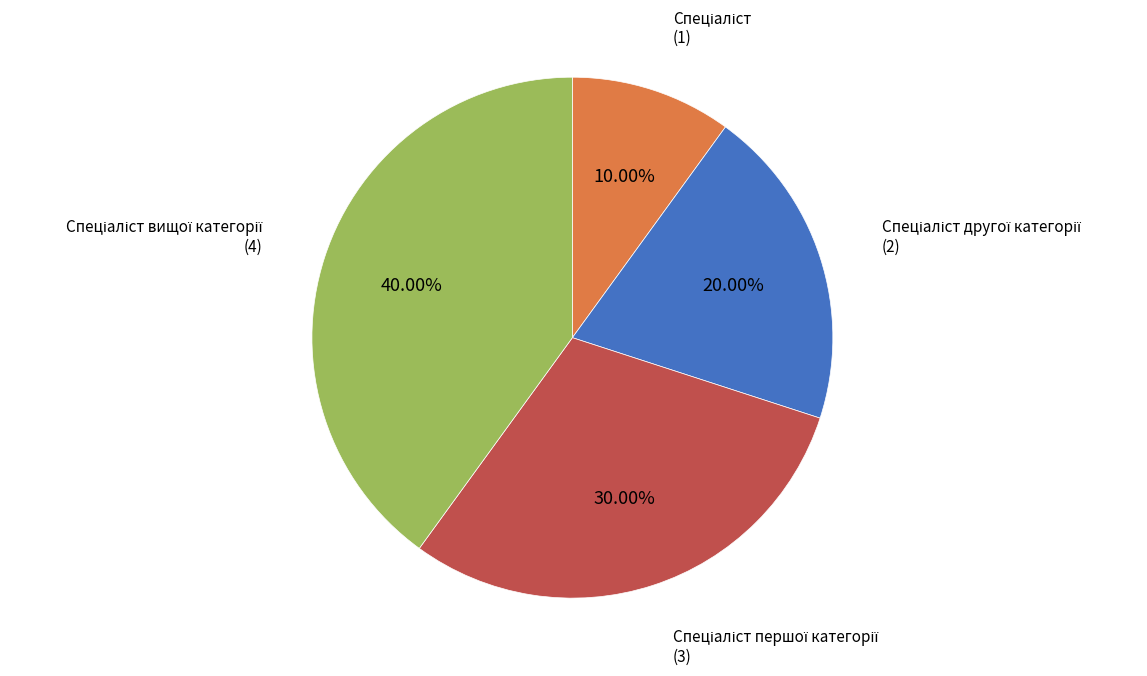

Is there any slice that represents more than half of the pie?

No